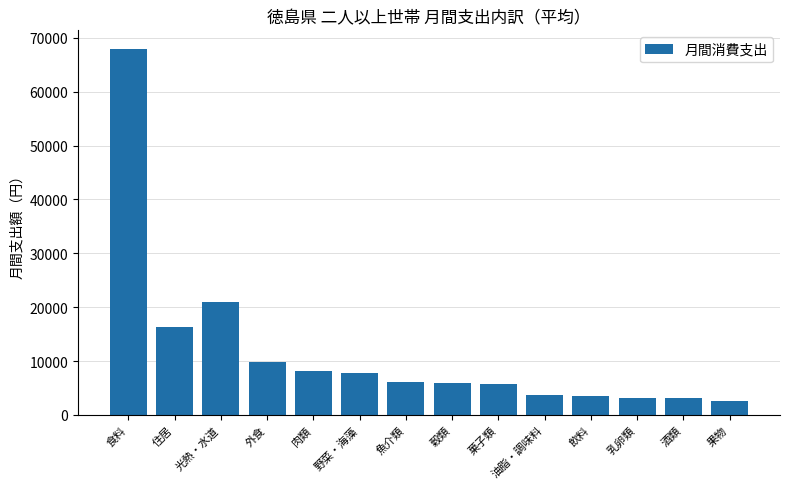

What is the minimum value shown in the chart?

2619